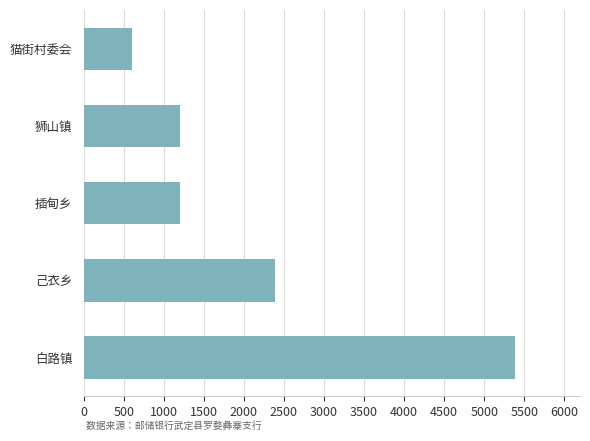

What is the average value?

2155.1